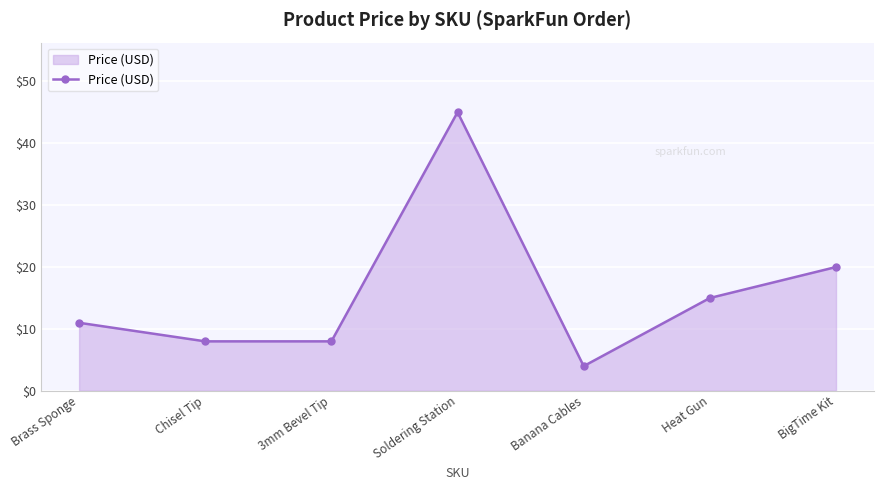

Where is the data nearest to the value 24?

BigTime Kit